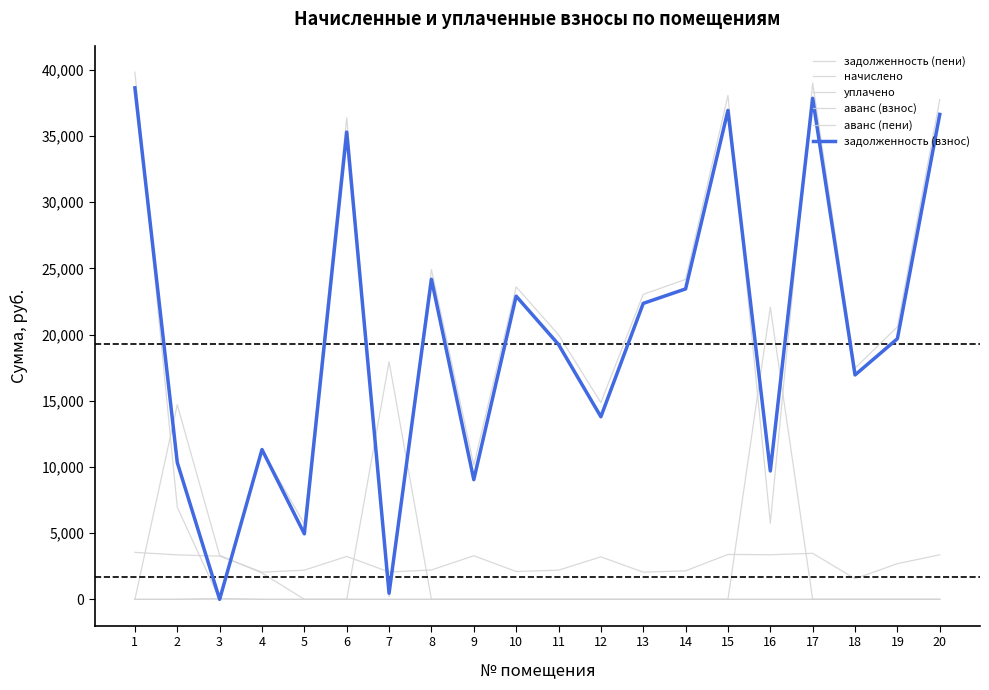

Which category has the lowest value across all series?

3